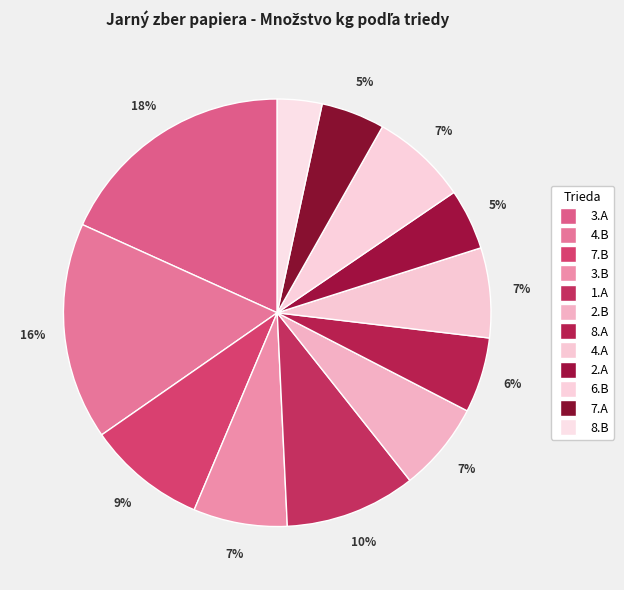

Is there any slice that represents more than half of the pie?

No